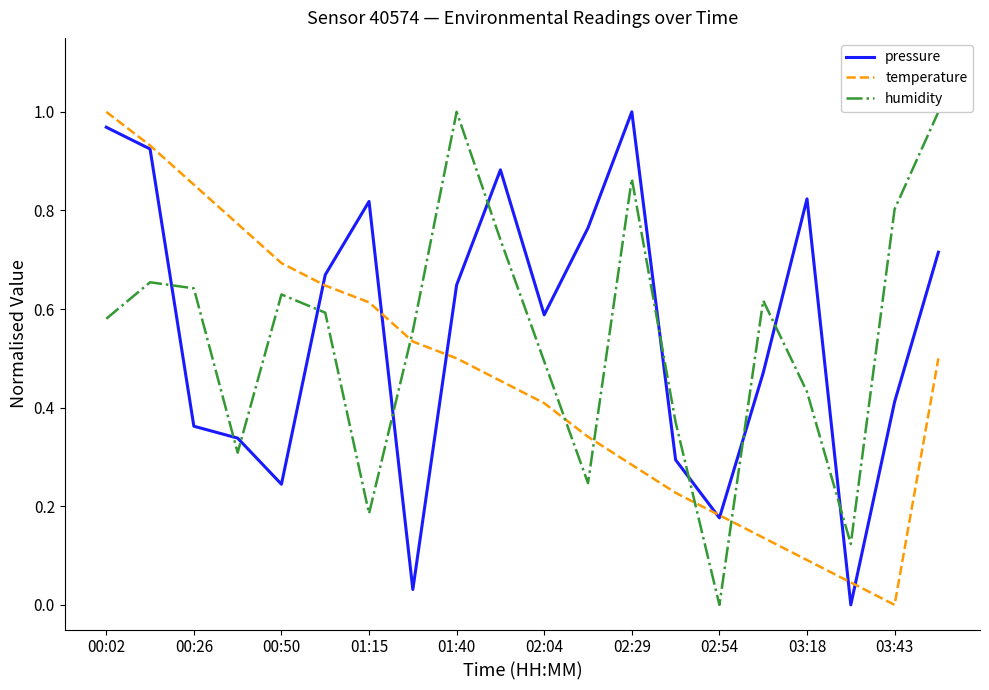

True or false: humidity and temperature cross at least once.

True